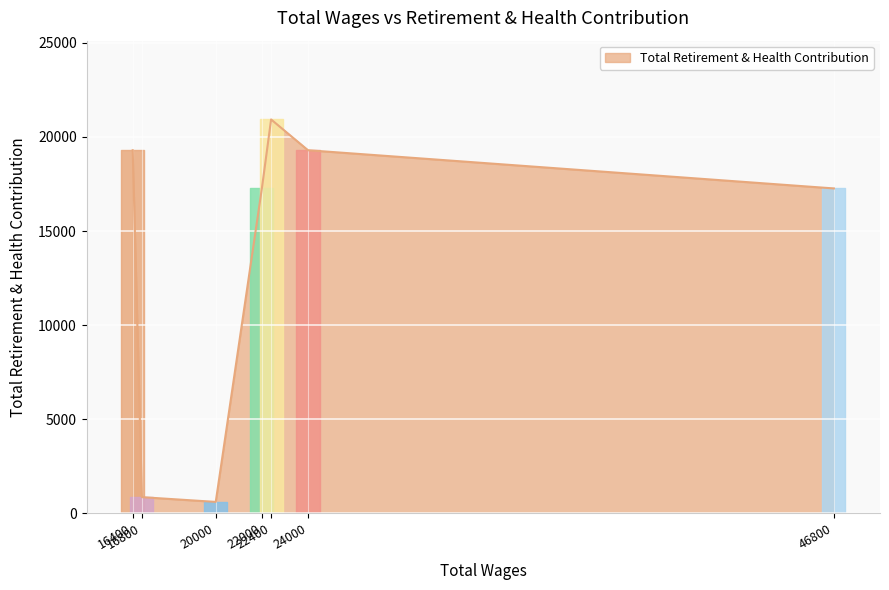

What is the sum of all values?

95506